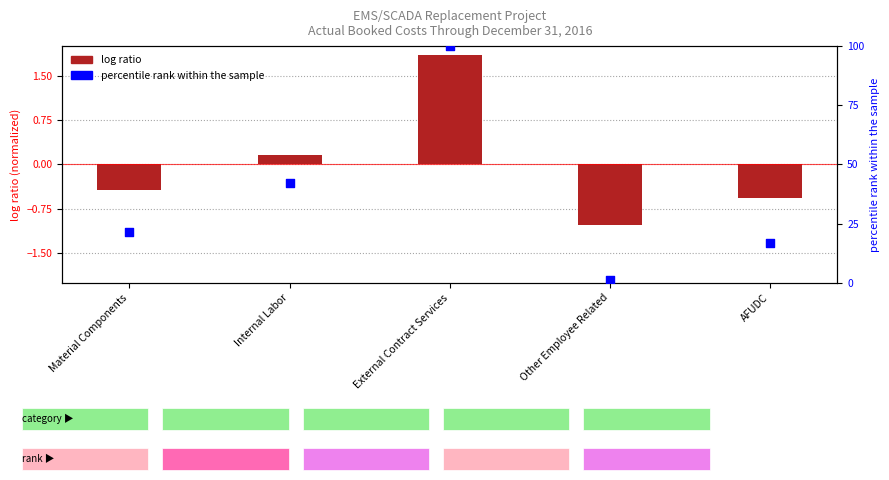

What is the change in value from Material Components to External Contract Services?

+78.4